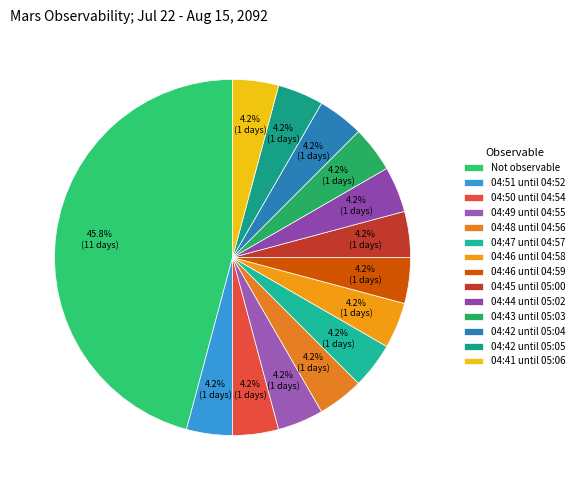

Count the number of slices in the pie.

14